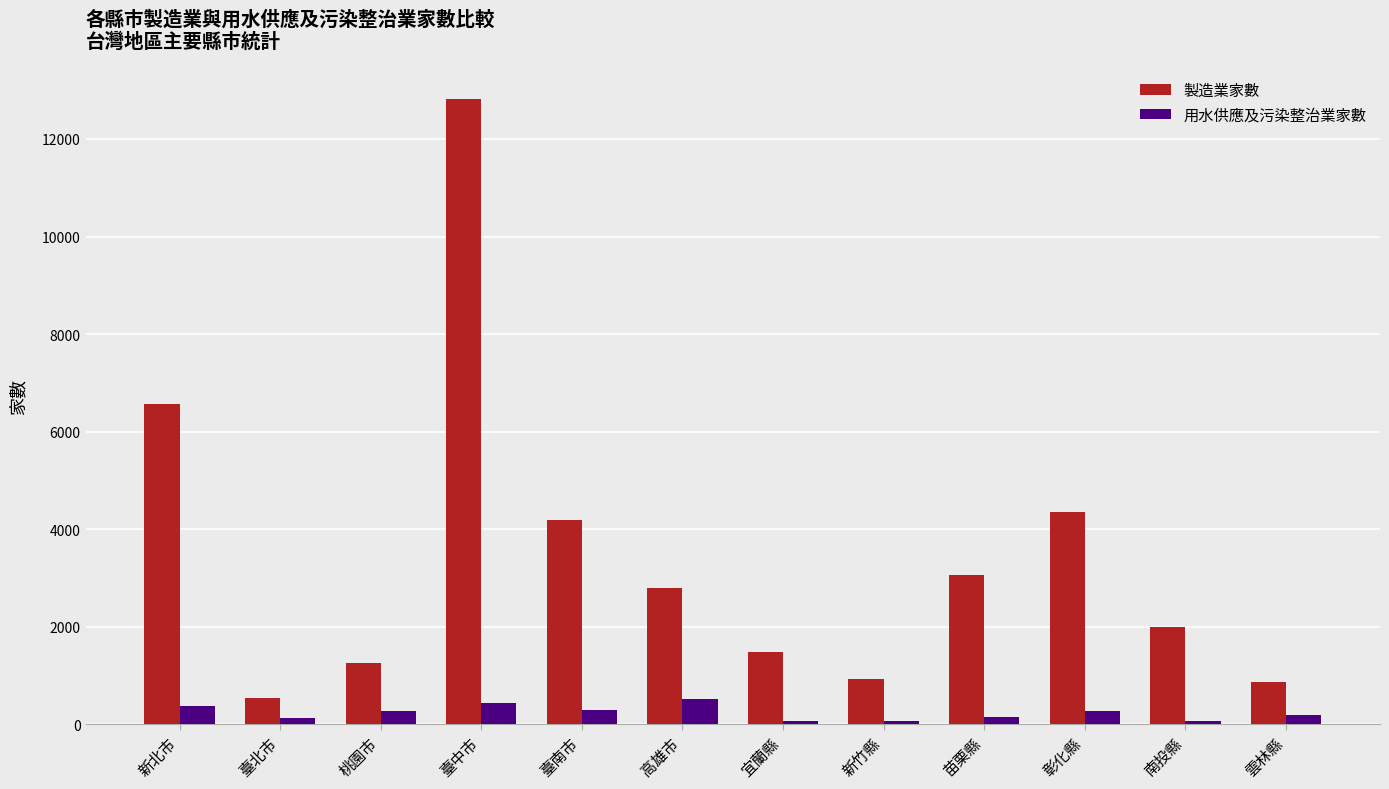

Is the value of 製造業家數 at 雲林縣 greater than the value of 用水供應及污染整治業家數 at 新北市?

Yes